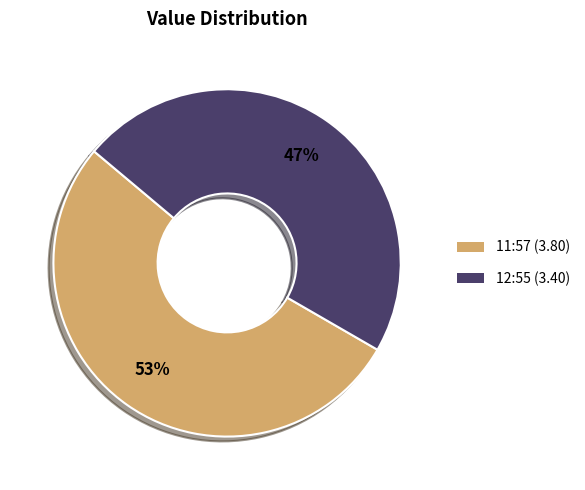

Is there a majority slice in this chart?

Yes